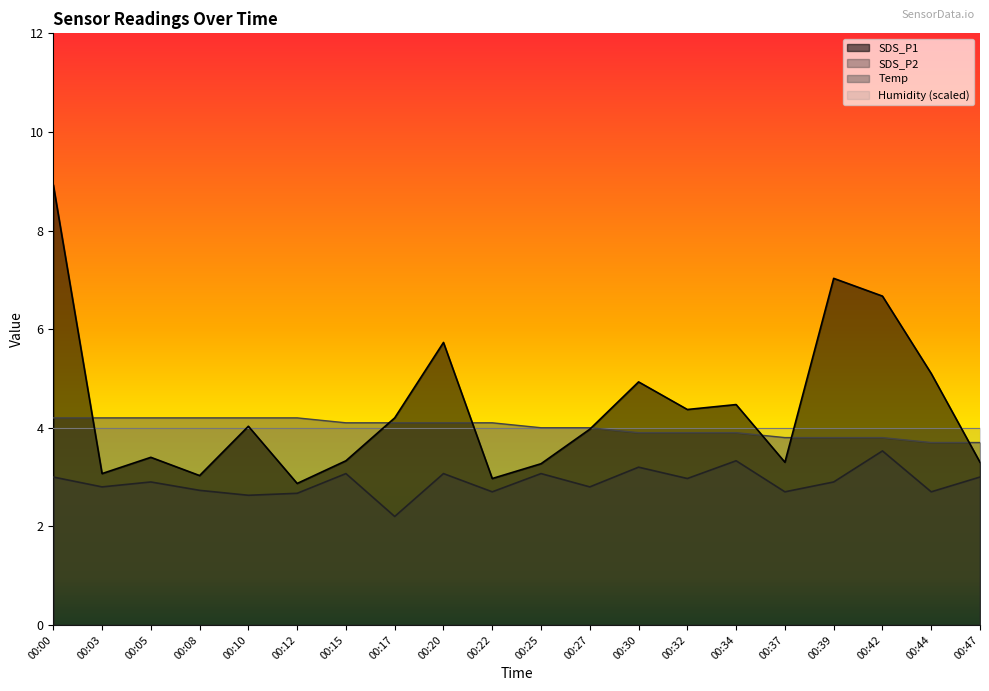

True or false: Temp and SDS_P1 intersect in this chart.

True